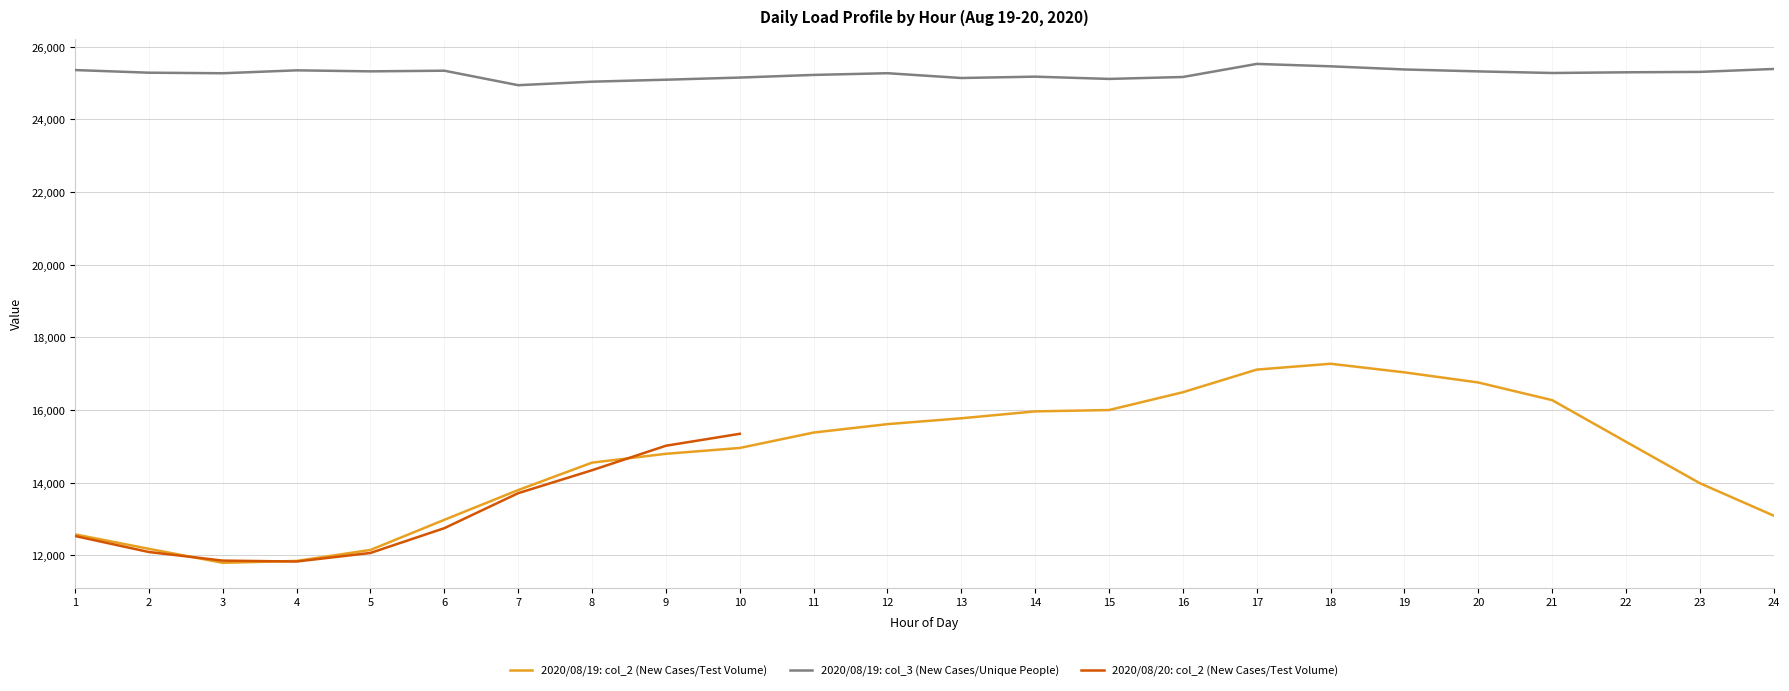

True or false: 2020/08/19: col_2 (New Cases/Test Volume) and 2020/08/19: col_3 (New Cases/Unique People) cross at least once.

False